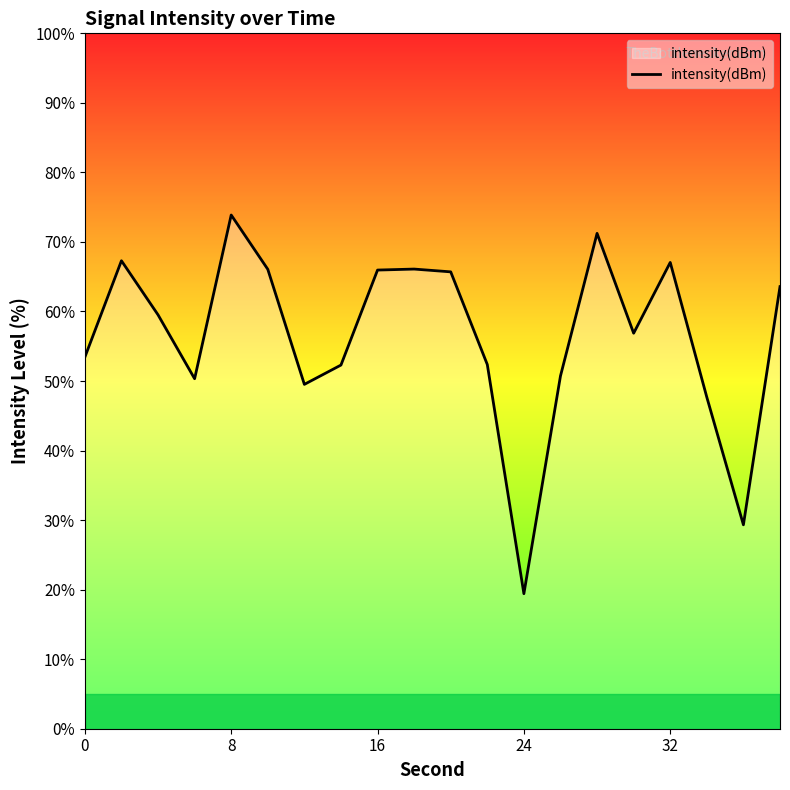

What is the difference between the maximum and minimum values?

54.5